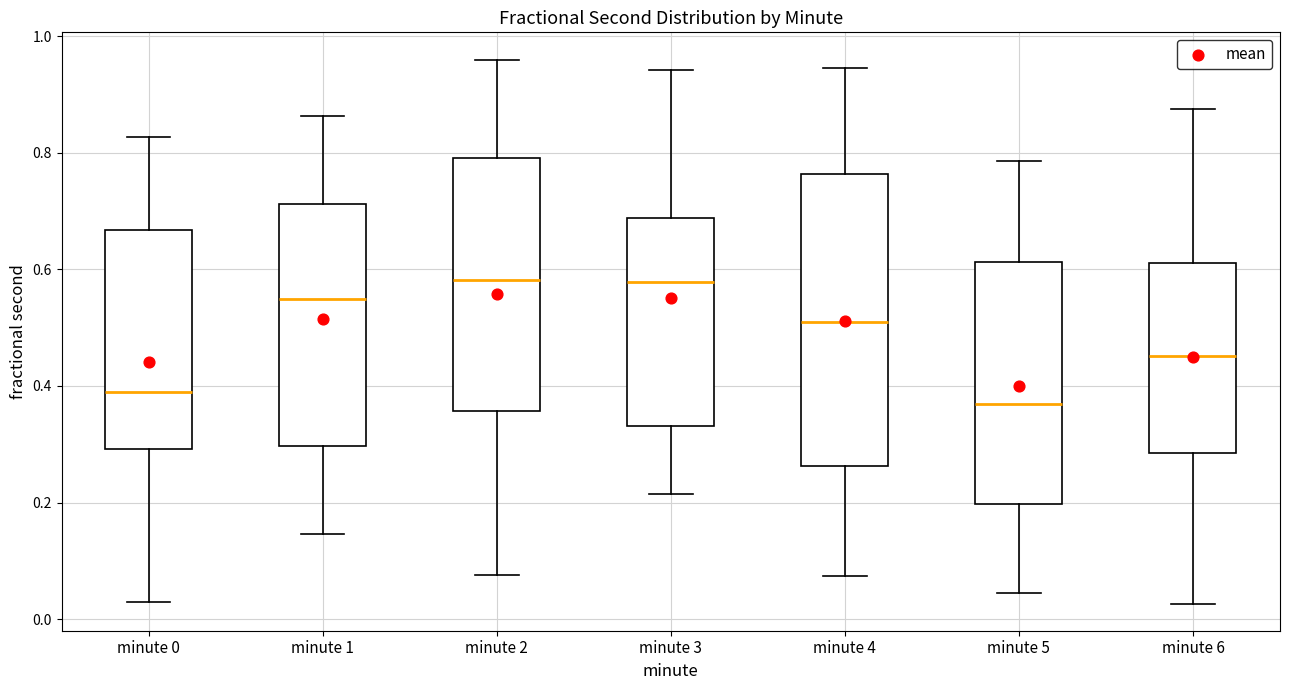

Comparing the boxes themselves (not the whiskers), which one is the tallest?

minute 4